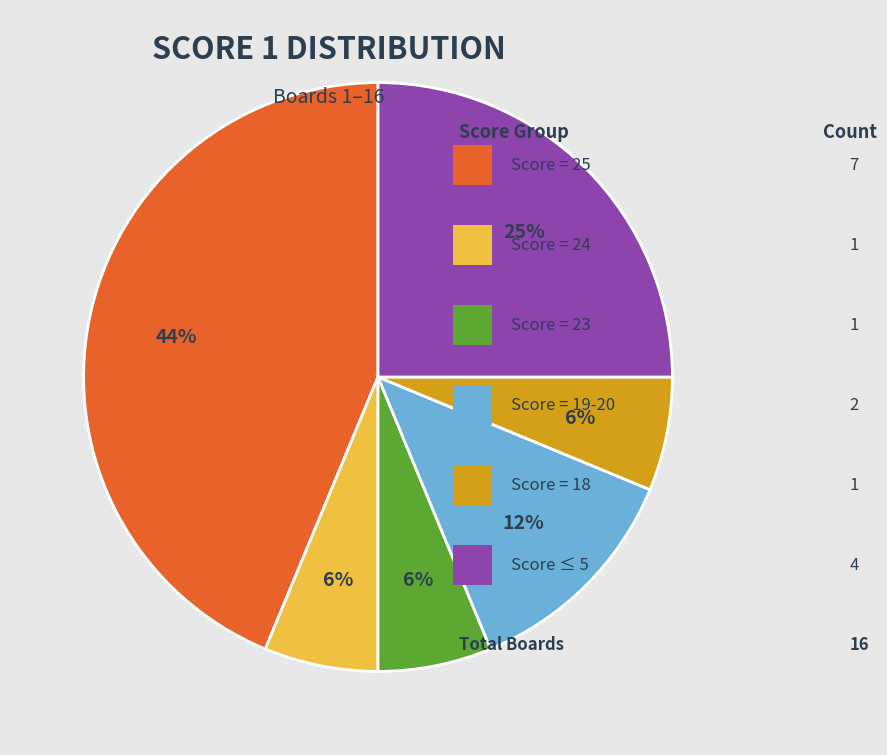

Count the number of slices in the pie.

6